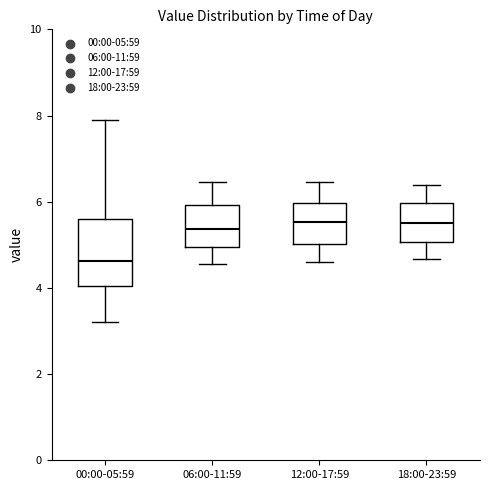

Comparing the boxes themselves (not the whiskers), which one is the tallest?

00:00-05:59